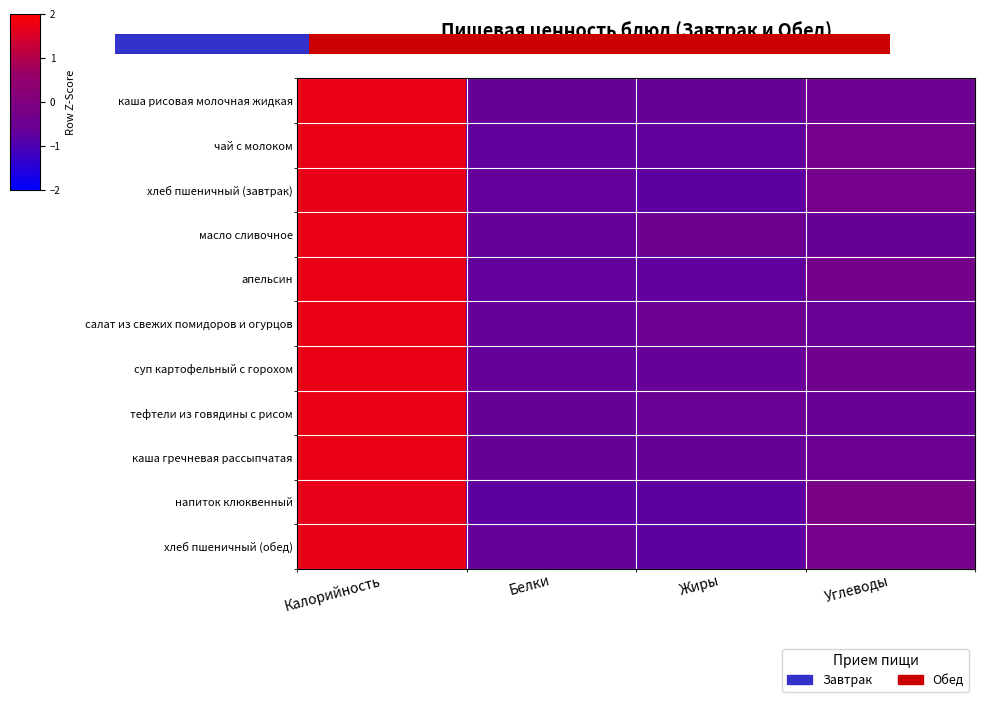

Read the тефтели из говядины с рисом value at Углеводы.

-0.6